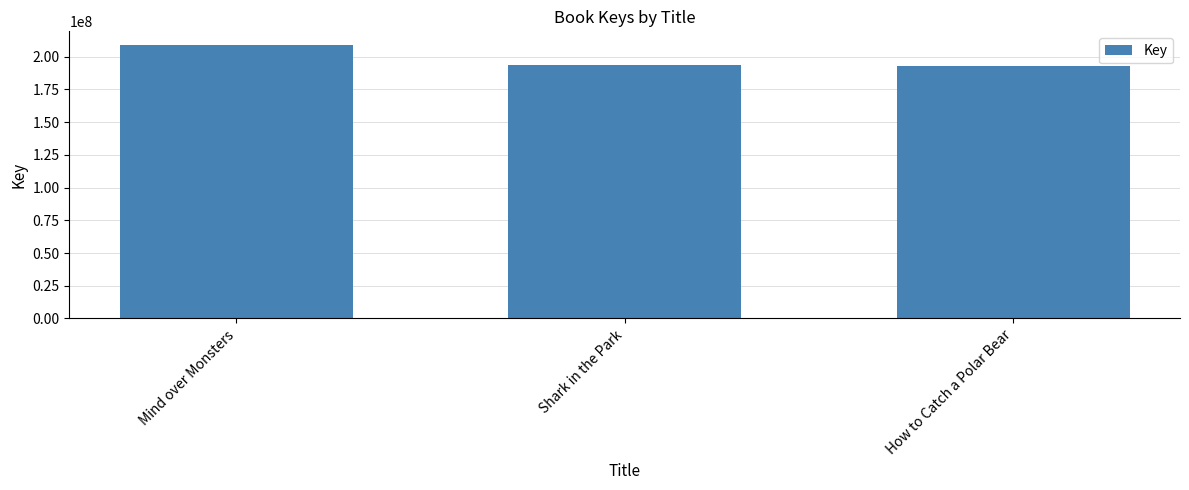

Where is the data nearest to the value 200893912?

Shark in the Park